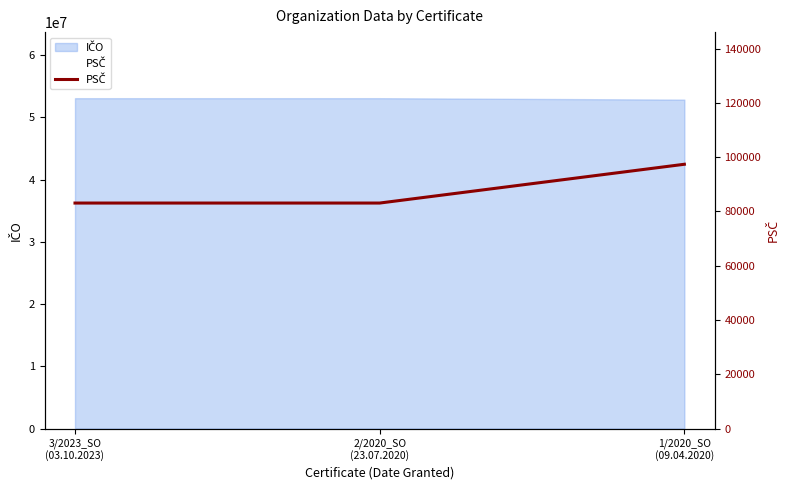

What is the smallest value displayed?

83107